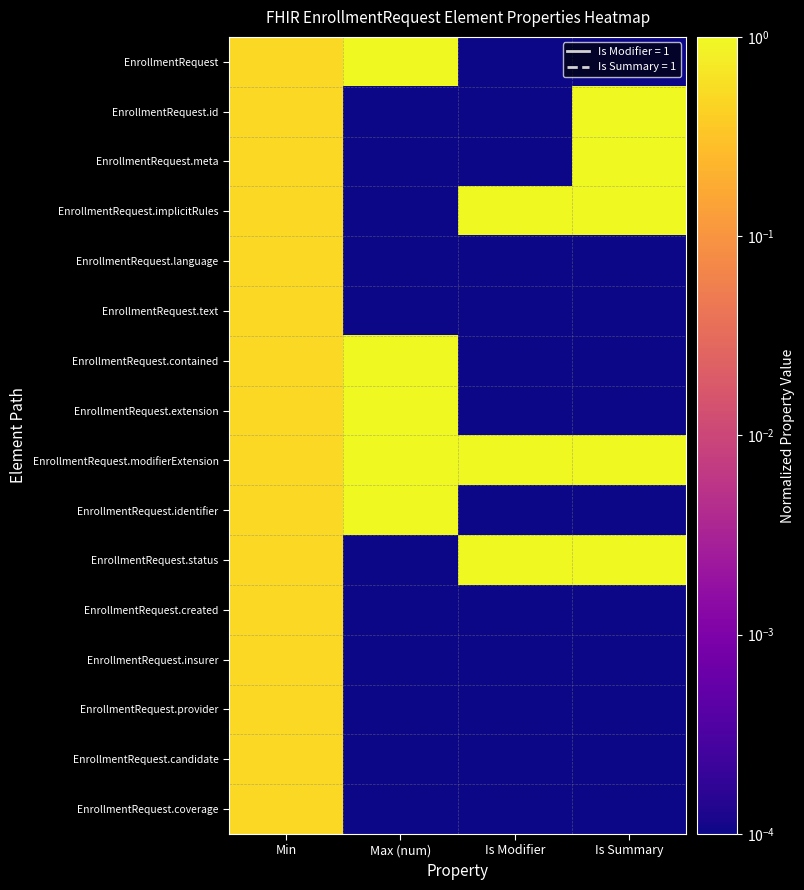

How many categories are shown in the chart?

4